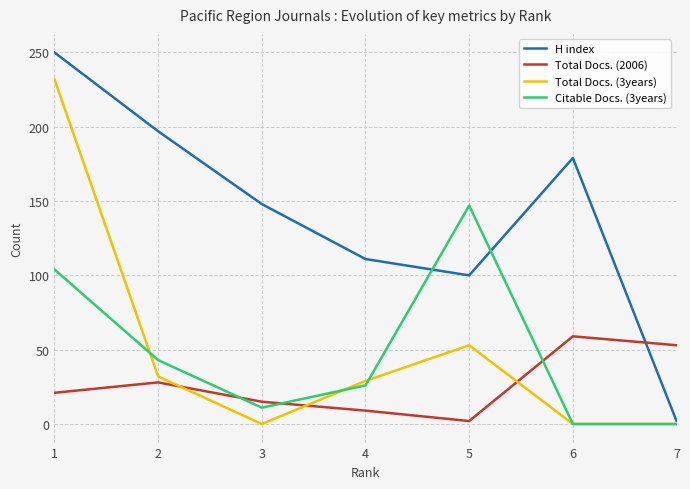

What is the sum of the Total Docs. (3years) values at 1 and 7?

232